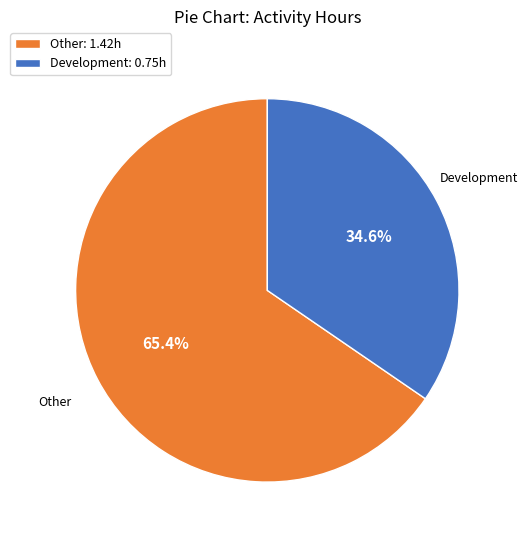

Is Other the majority of the pie?

Yes